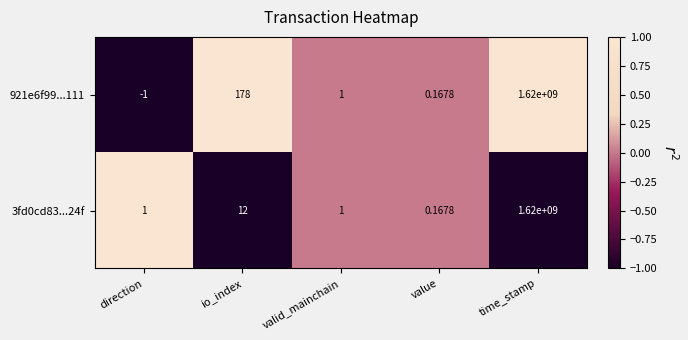

Which series has the largest total across all categories?

921e6f99...111